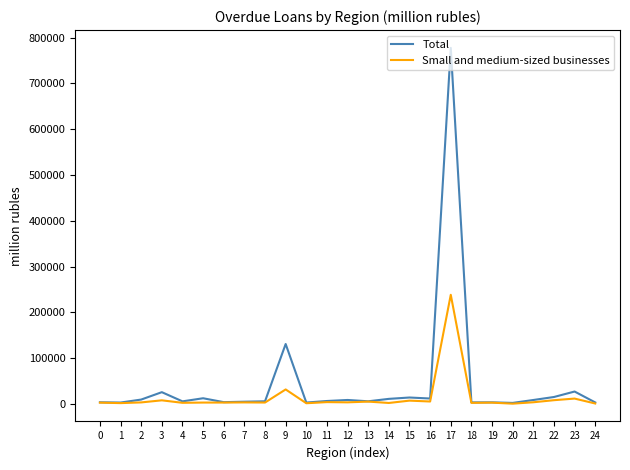

At which category is the sum across all series the highest?

17